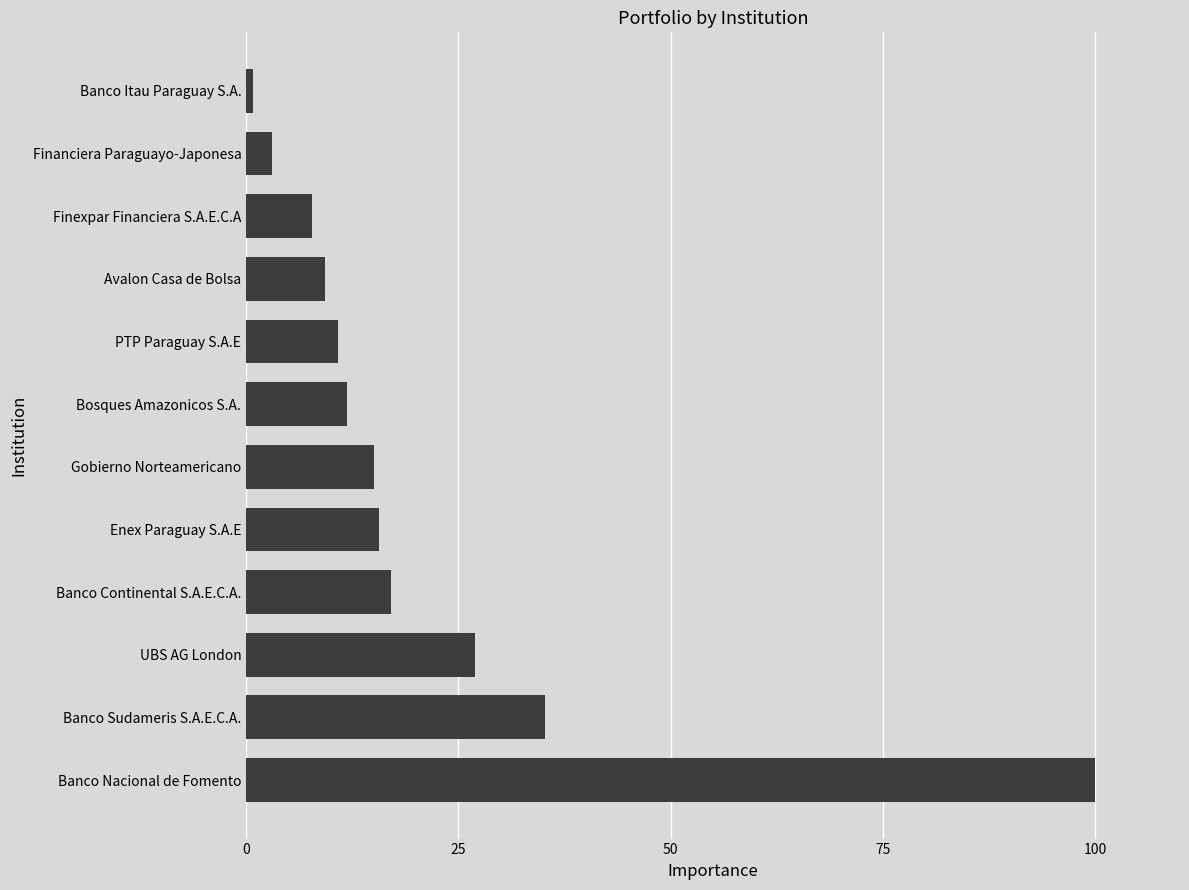

Where is the data nearest to the value 50?

Banco Sudameris S.A.E.C.A.